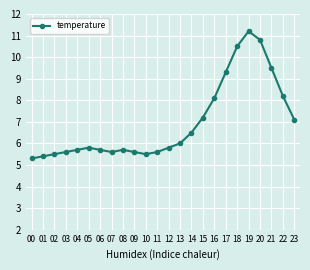

What is the maximum value shown in the chart?

11.2